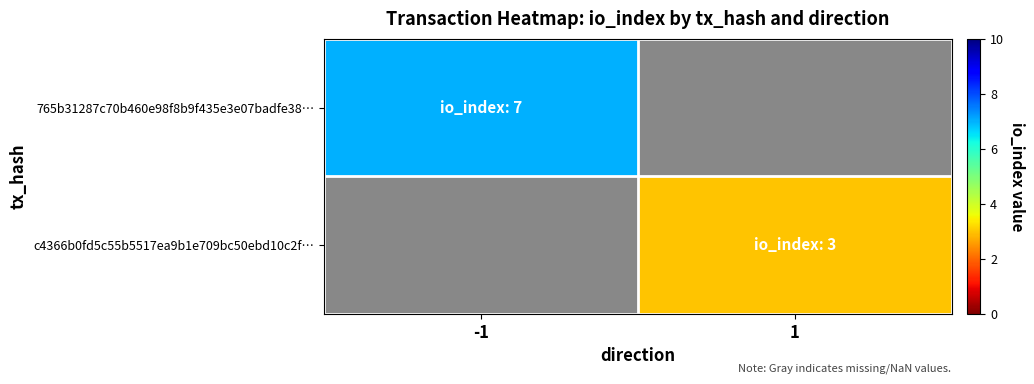

List the labels in order of c4366b0fd5c55b5517ea9b1e709bc50ebd10c2f… value, smallest first.

-1, 1